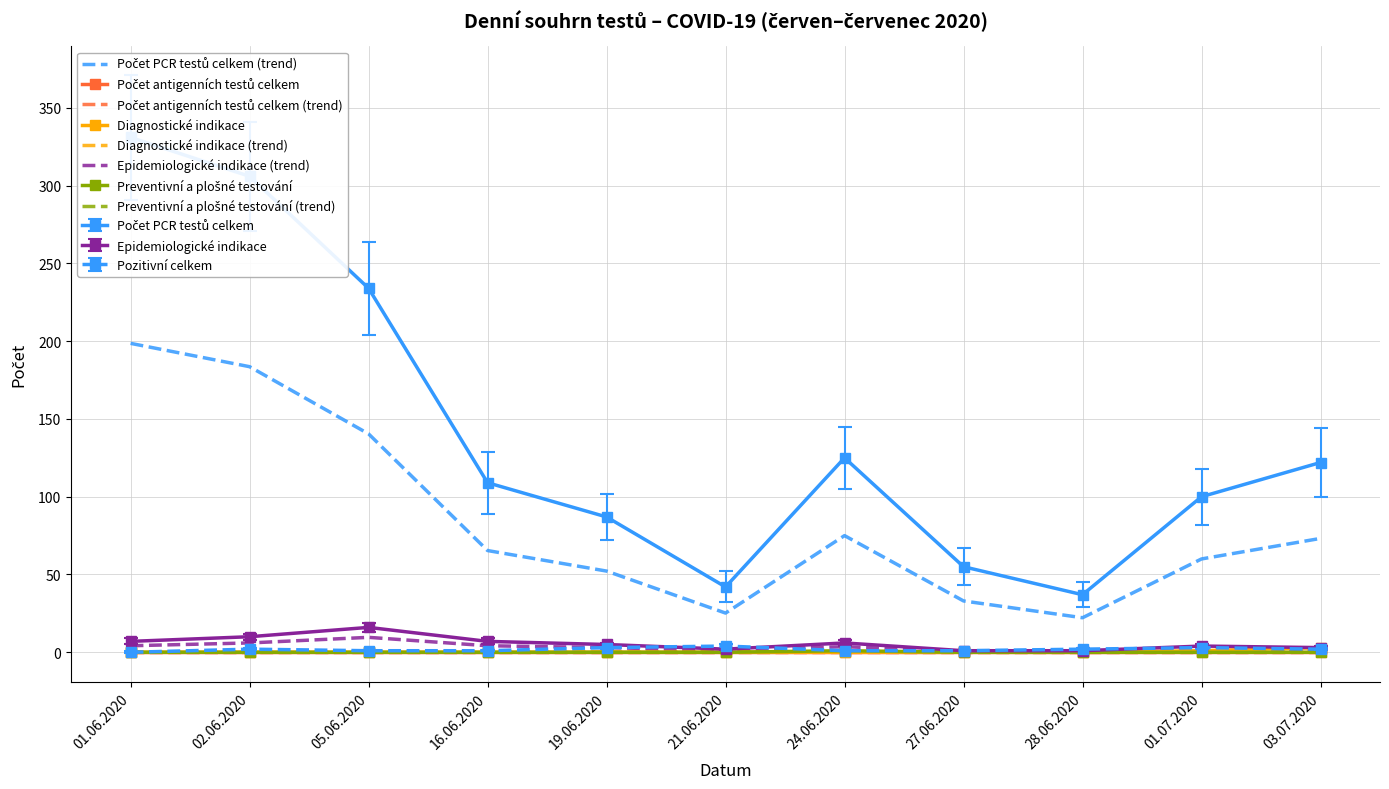

Is it true that Preventivní a plošné testování equals -0.6 at 27.06.2020?

False